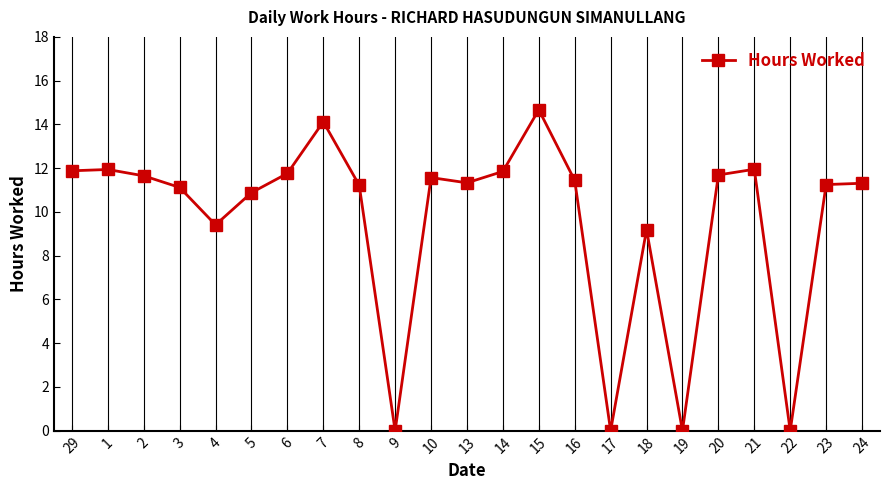

What is the change in value from 5 to 6?

+0.9